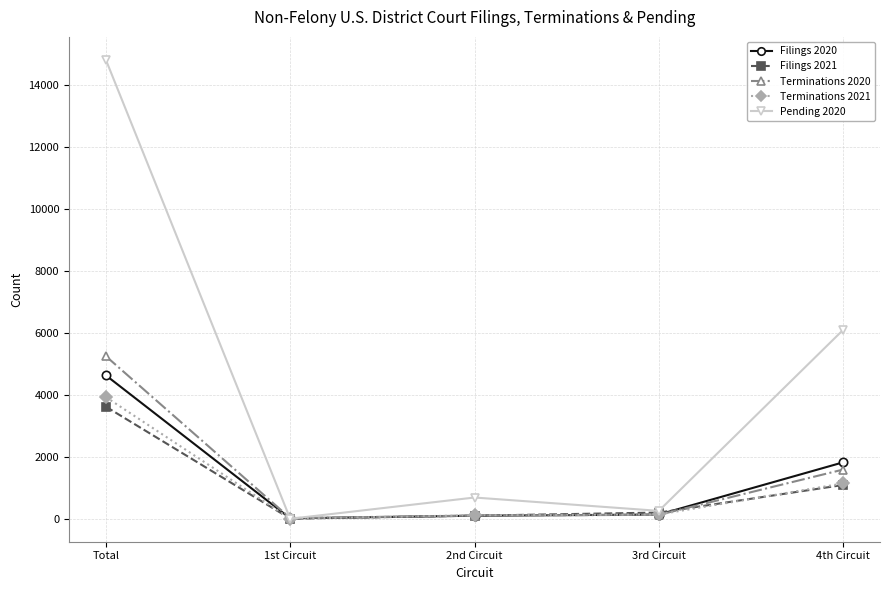

What is the difference between the maximum and minimum values in the Terminations 2020 series?

5218